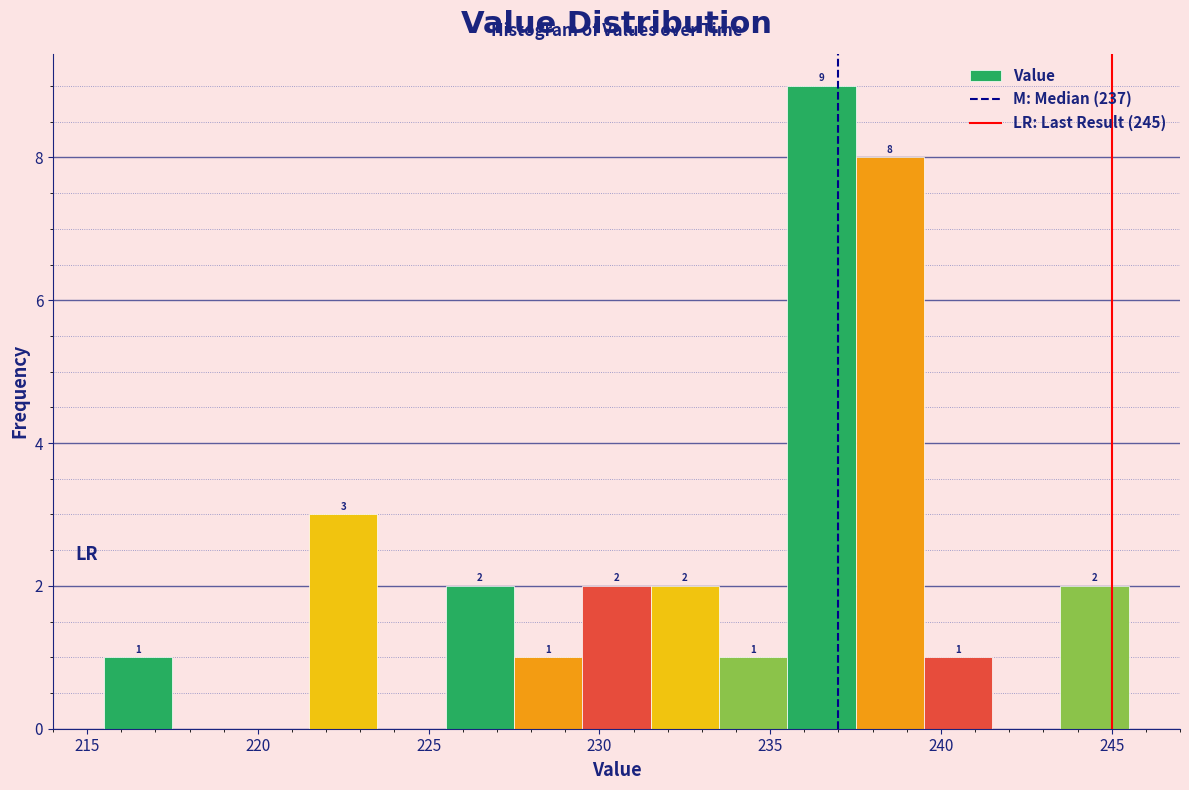

Which range on the x-axis has the tallest bar?

235.5 to 237.5